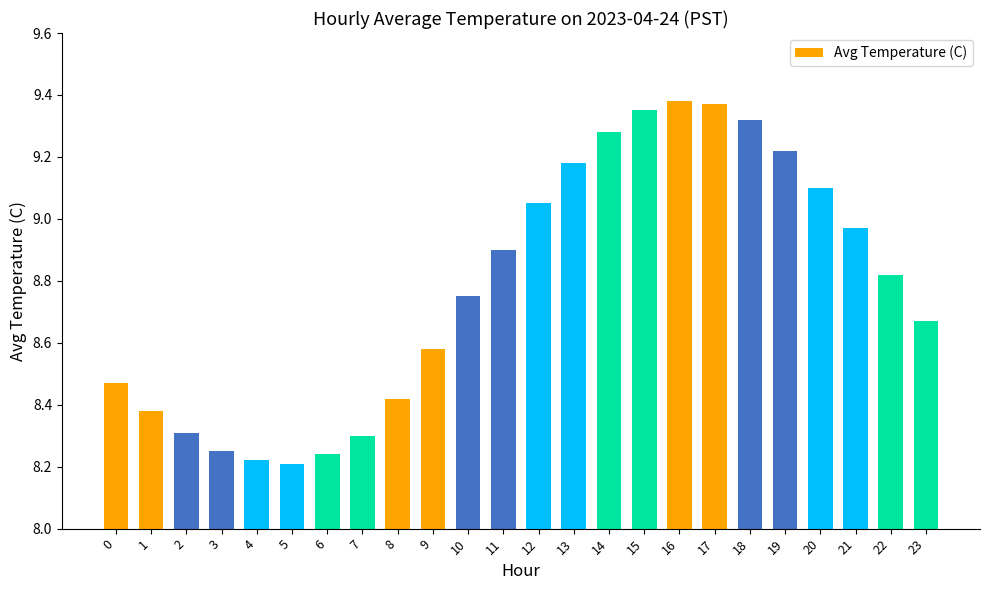

Are the bars grouped side by side (vs. stacked)?

No